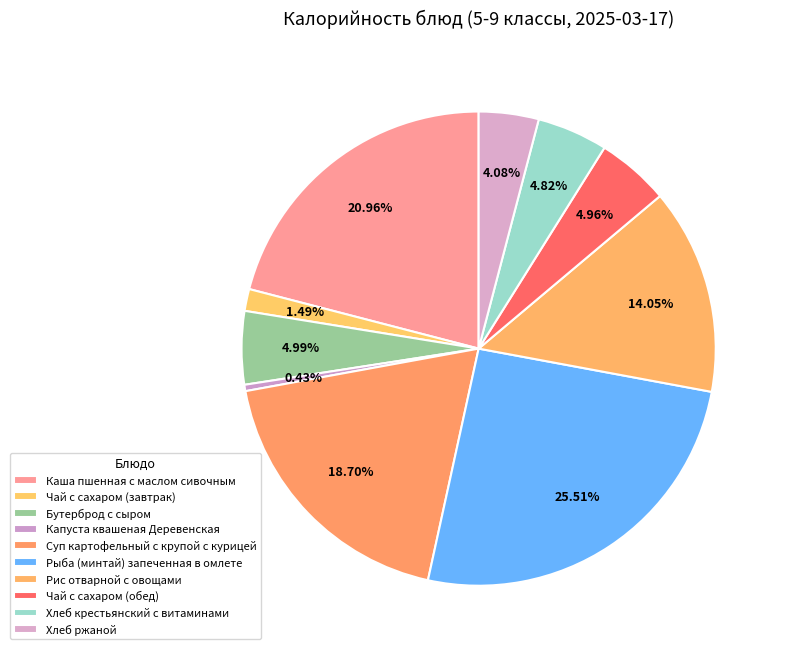

Combined, what portion of the pie is Рис отварной с овощами and Хлеб крестьянский с витаминами?

18.9%